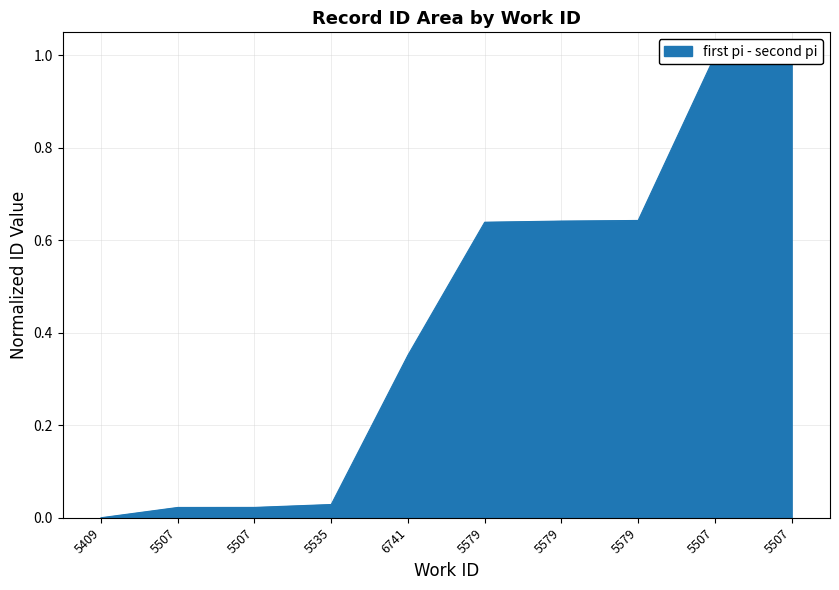

The value at 5535 is 0.0. True or false?

True